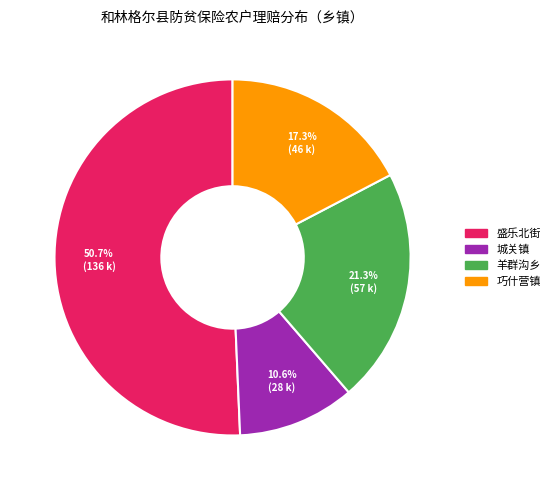

Does 盛乐北街 account for over 50% of the chart?

Yes